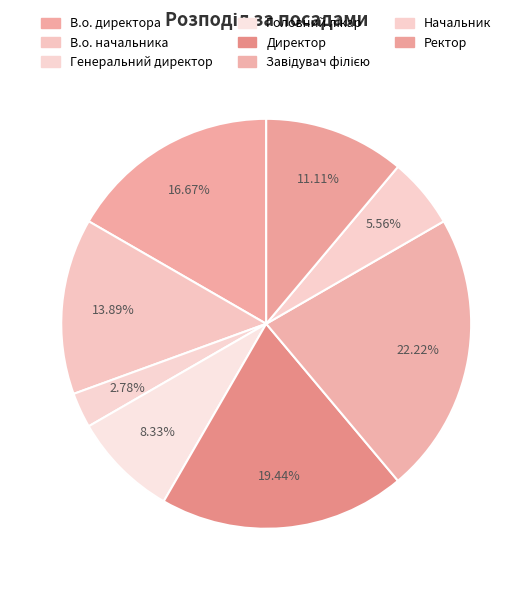

How many slices are in this pie chart?

8